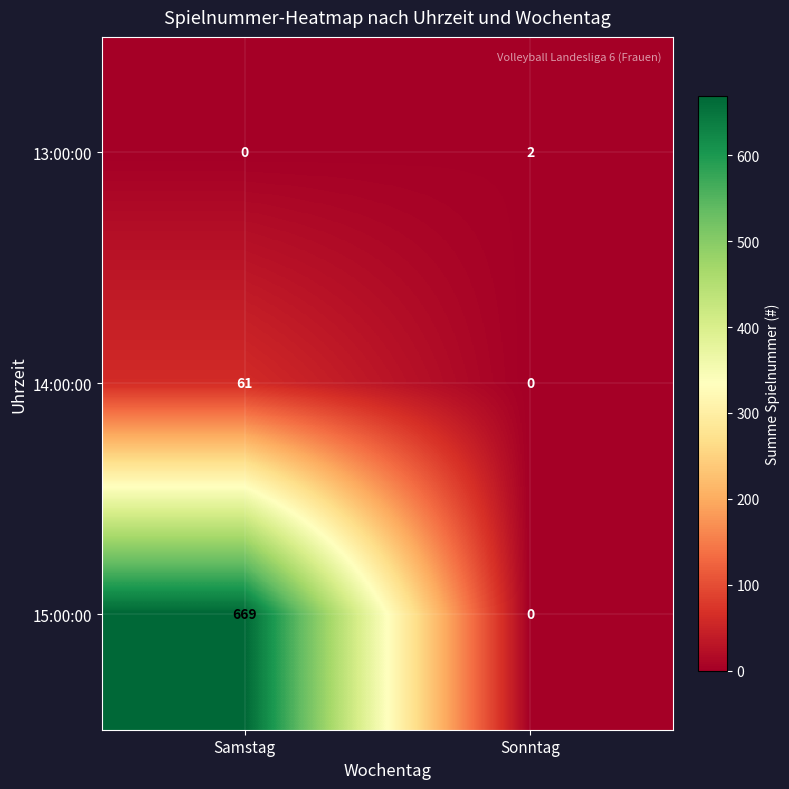

How many series are shown in this chart?

3